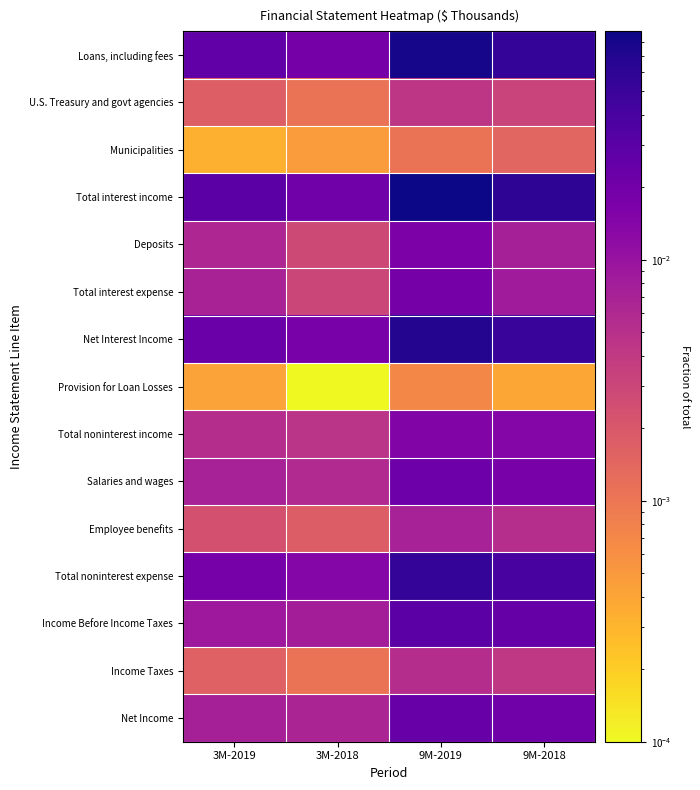

Which category has the lowest value across all series?

3M-2018